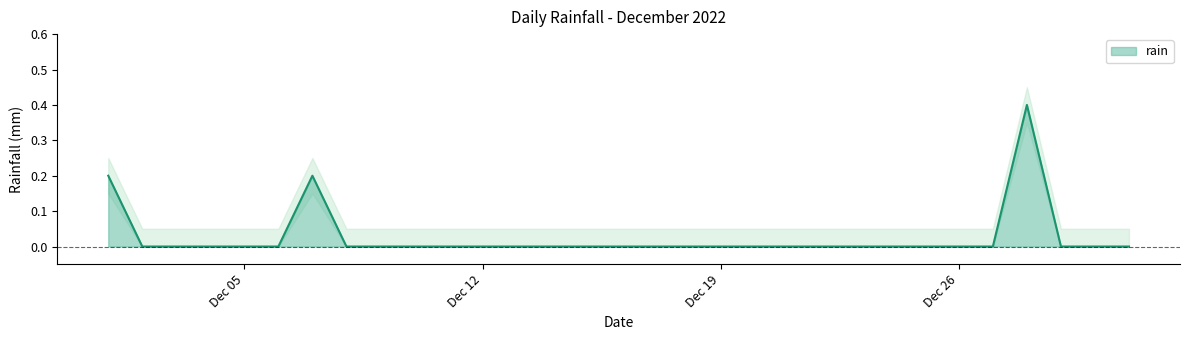

How many lines are shown in the chart?

1